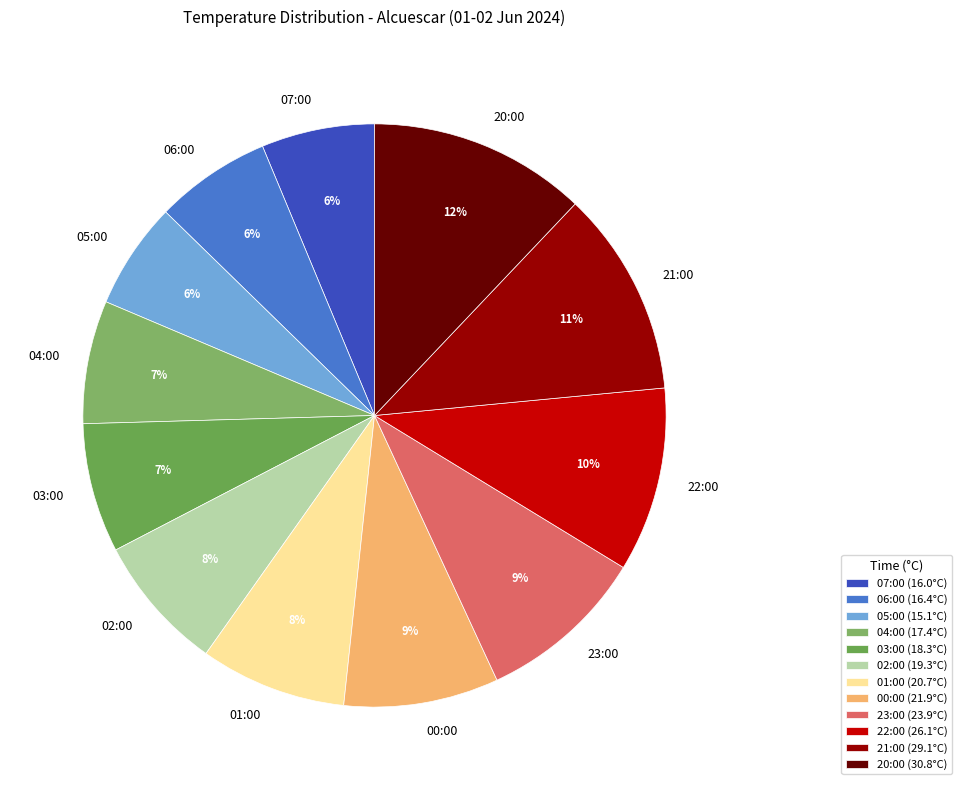

Combined, do 01:00 and 20:00 account for over 50%?

No